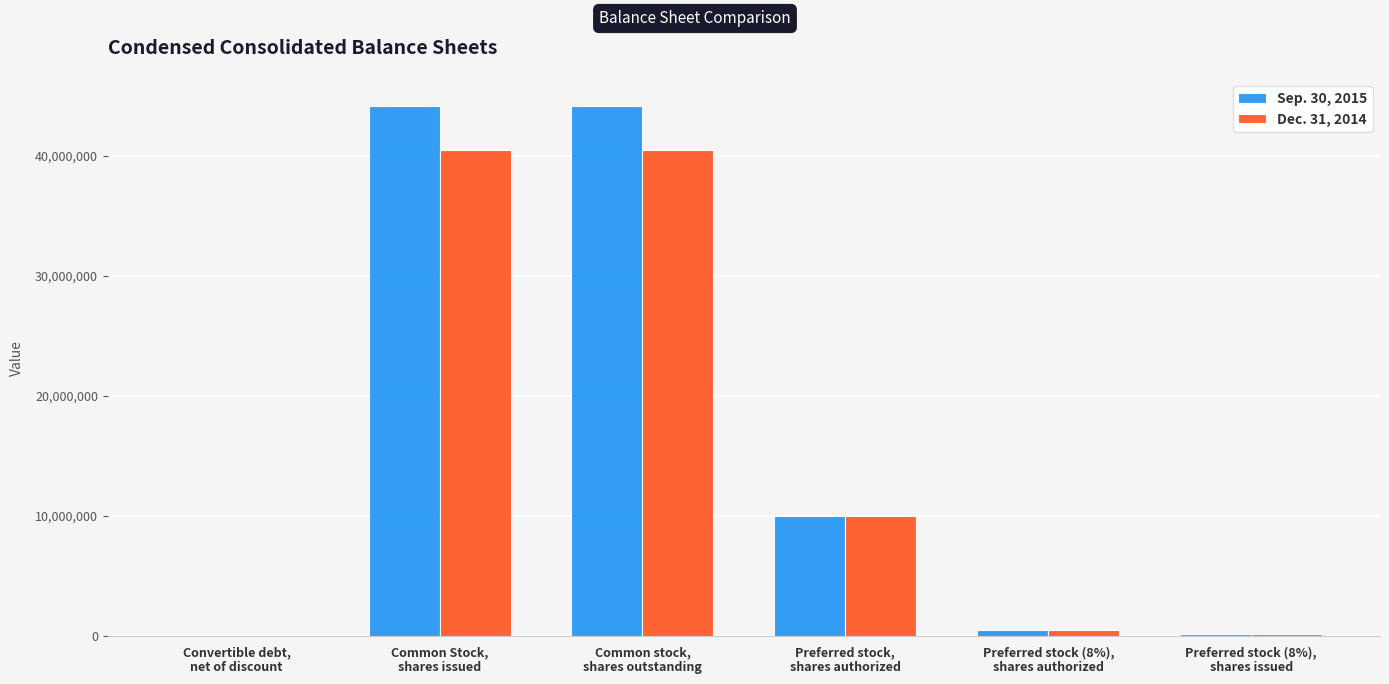

What are all the series names shown in the legend?

Sep. 30, 2015, Dec. 31, 2014